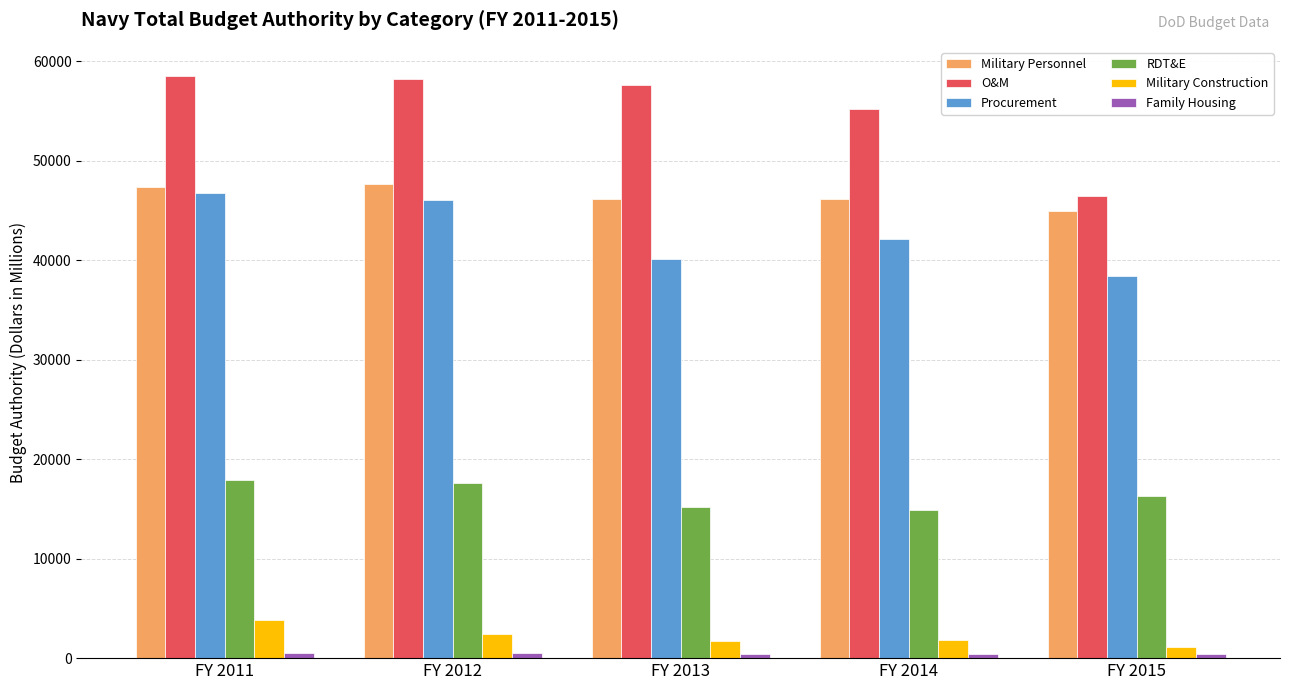

What is the maximum value for Military Construction?

3791